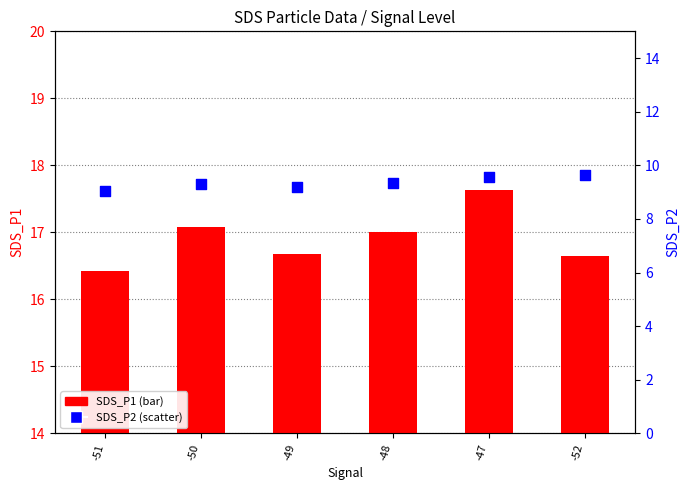

What are all the series names shown in the legend?

SDS_P1, SDS_P2